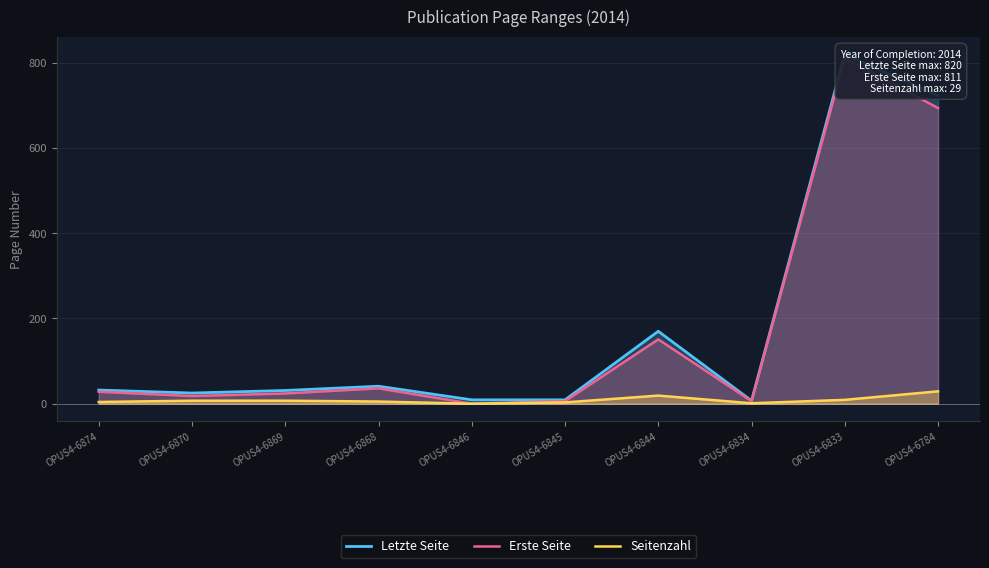

What is the value of the Erste Seite point at the 8th from the left?

6